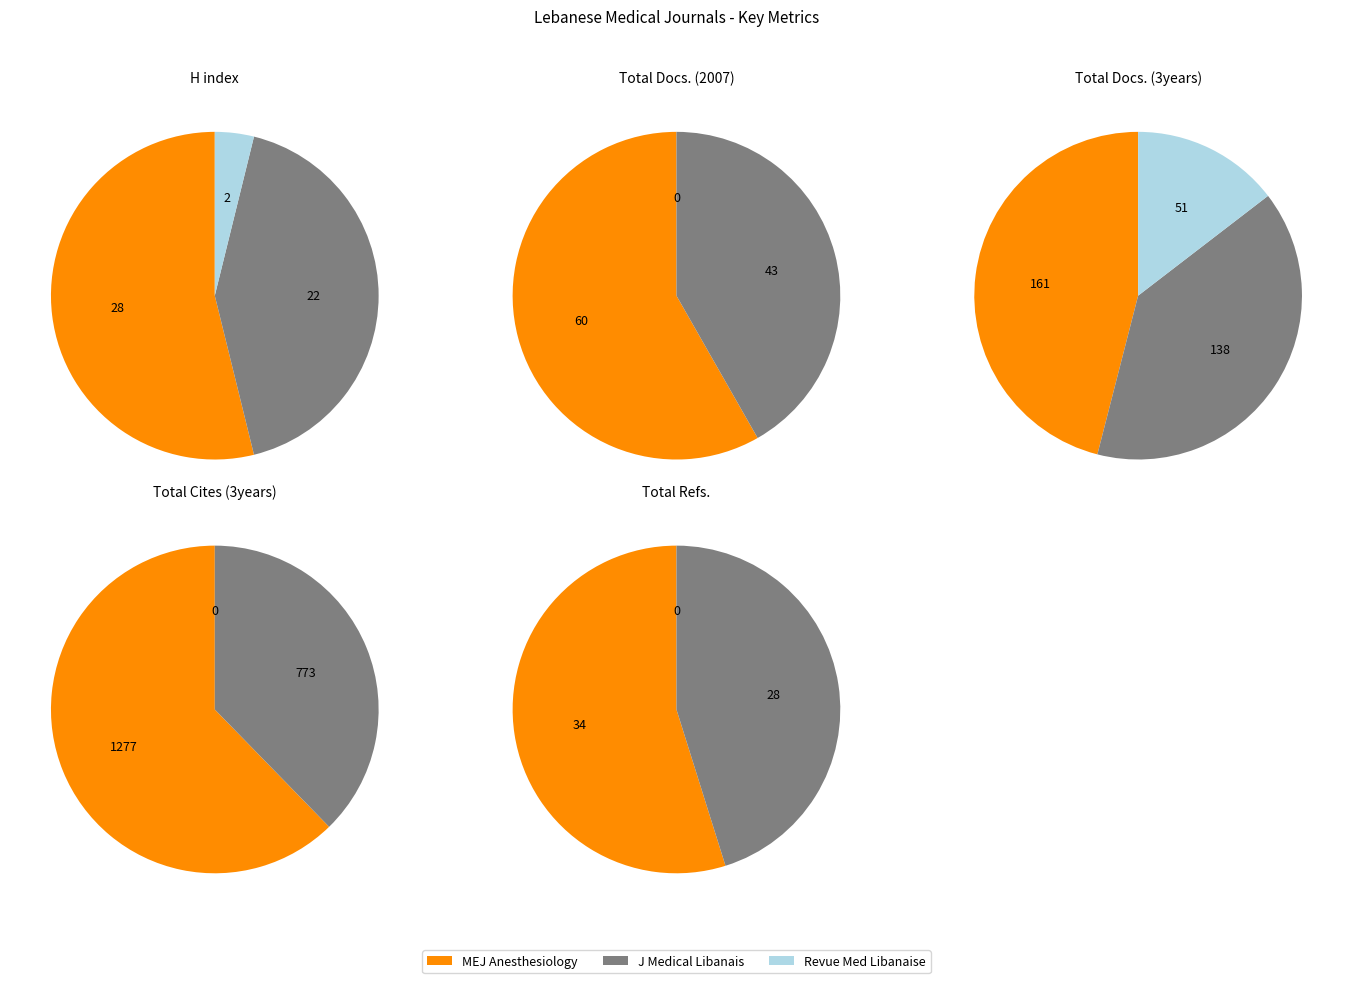

Which slice is the largest?

Middle East Journal of Anesthesiology